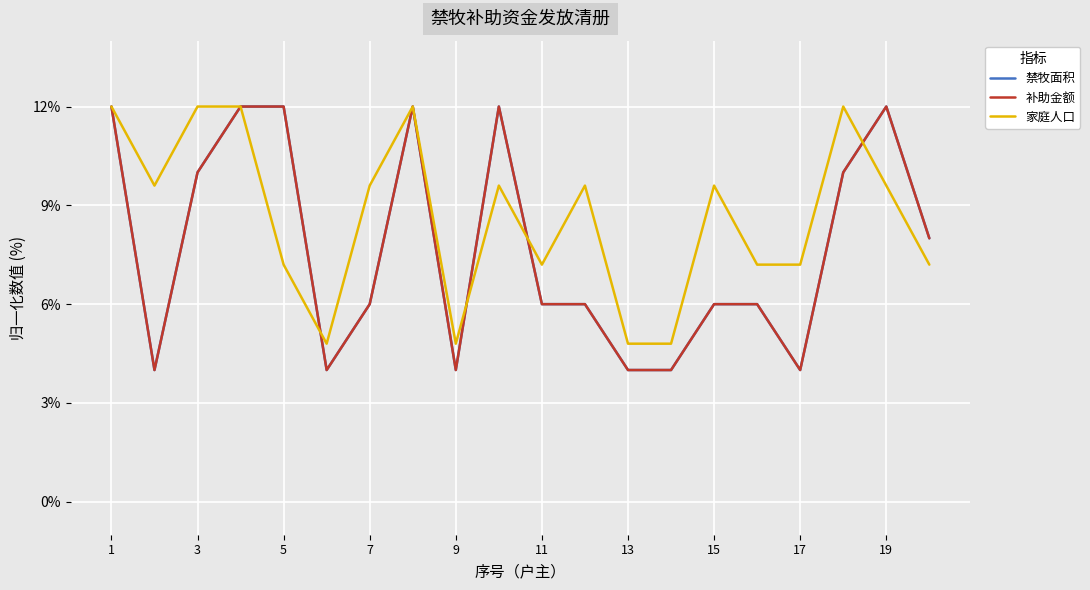

Reading right to left, extract all data points from this chart.

禁牧面积: 8.0	12.0	10.0	4.0	6.0	6.0	4.0	4.0	6.0	6.0	12.0	4.0	12.0	6.0	4.0	12.0	12.0	10.0	4.0	12.0
补助金额: 8.0	12.0	10.0	4.0	6.0	6.0	4.0	4.0	6.0	6.0	12.0	4.0	12.0	6.0	4.0	12.0	12.0	10.0	4.0	12.0
家庭人口: 7.2	9.6	12.0	7.2	7.2	9.6	4.8	4.8	9.6	7.2	9.6	4.8	12.0	9.6	4.8	7.2	12.0	12.0	9.6	12.0